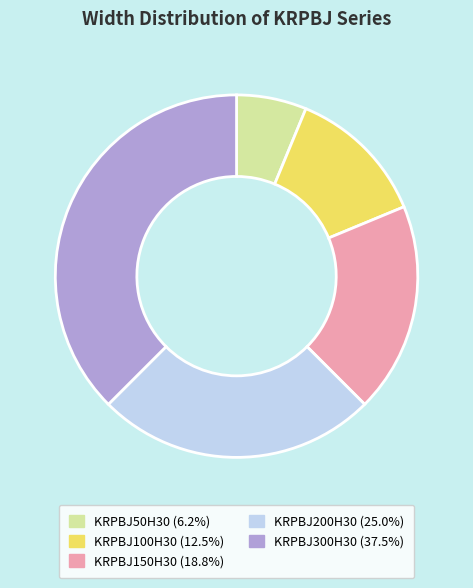

The KRPBJ200H30 slice represents 25% of the pie. True or false?

True